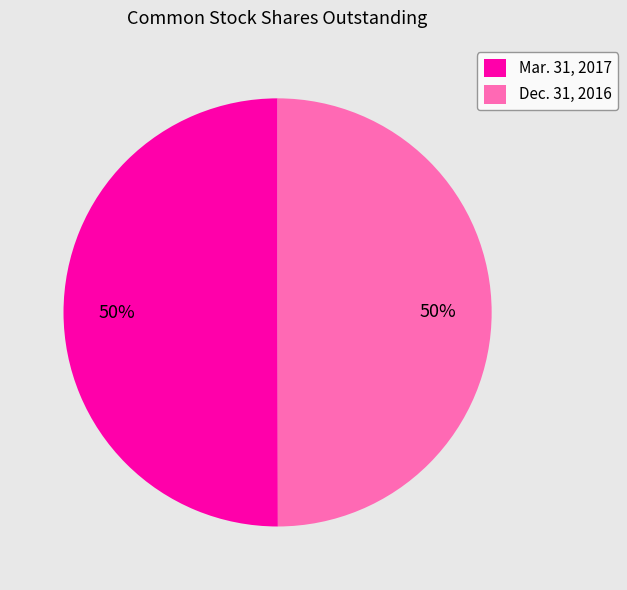

Is the sum of Mar. 31, 2017 and Dec. 31, 2016 greater than half?

Yes